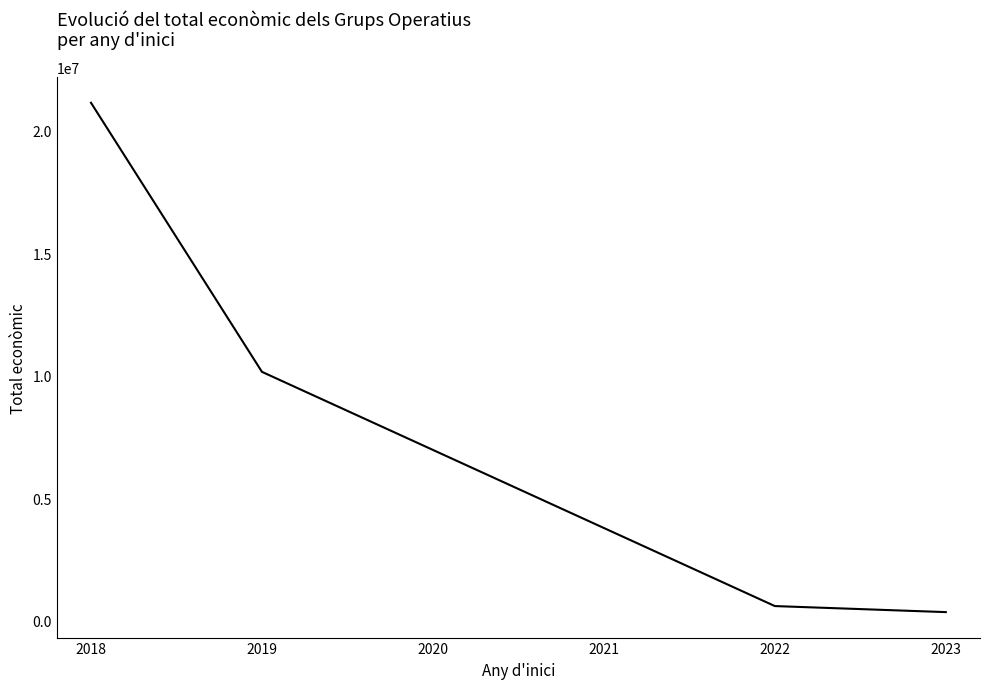

What is the approximate value at 2018?

21136675